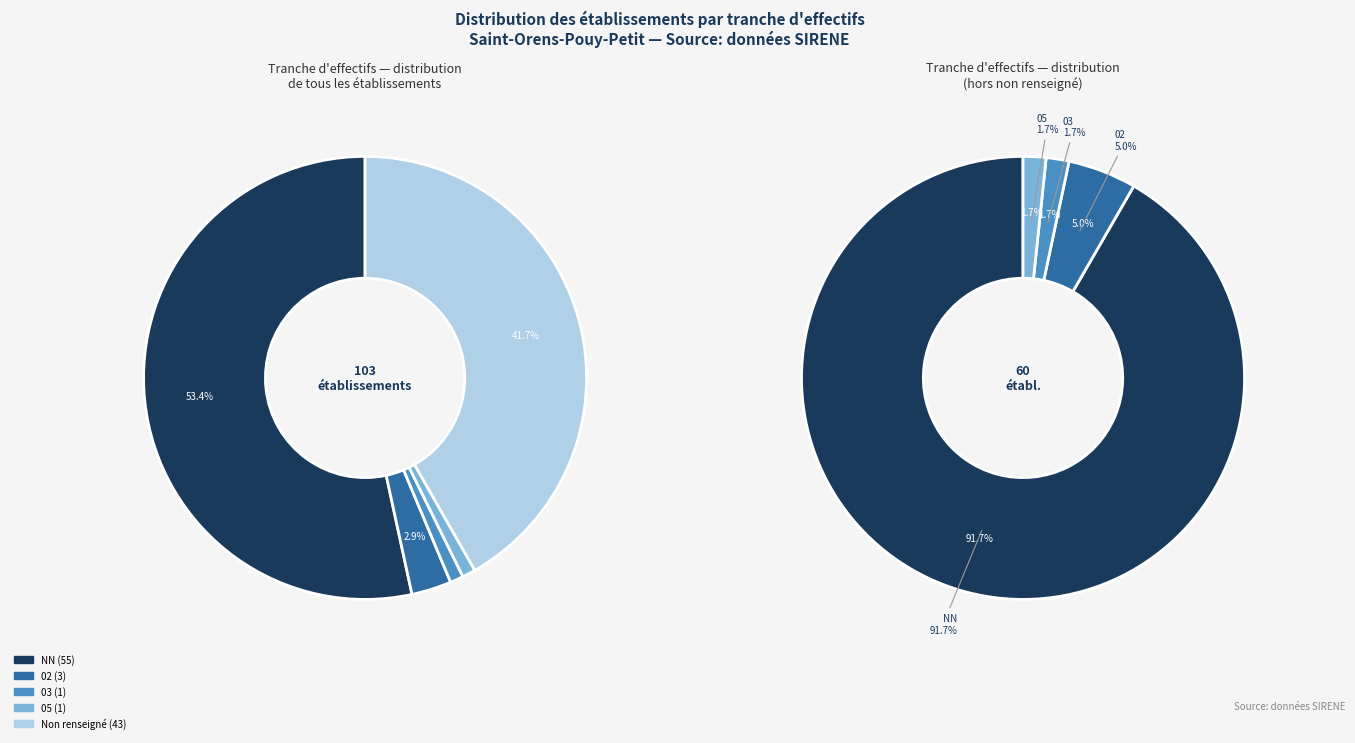

To the nearest percent, what is the difference between the 05 and 02 slice percentages?

2%